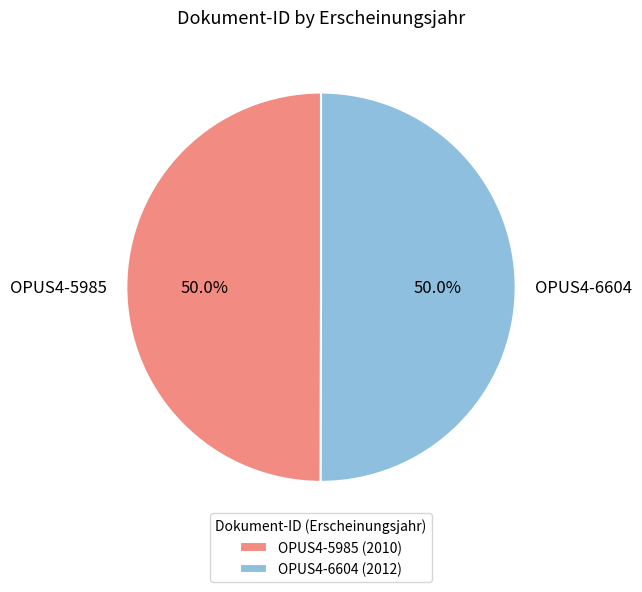

What percentage is NOT represented by OPUS4-5985?

50.0%